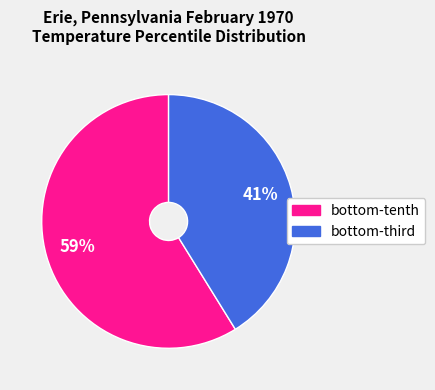

Is there any slice that represents more than half of the pie?

Yes